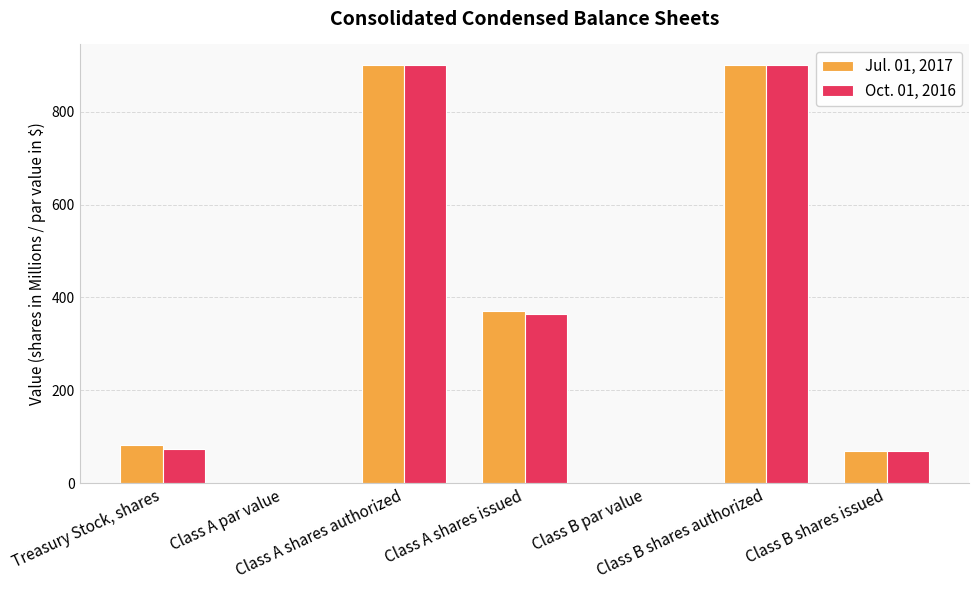

The value of Oct. 01, 2016 at Treasury Stock, shares is 73.0. True or false?

True